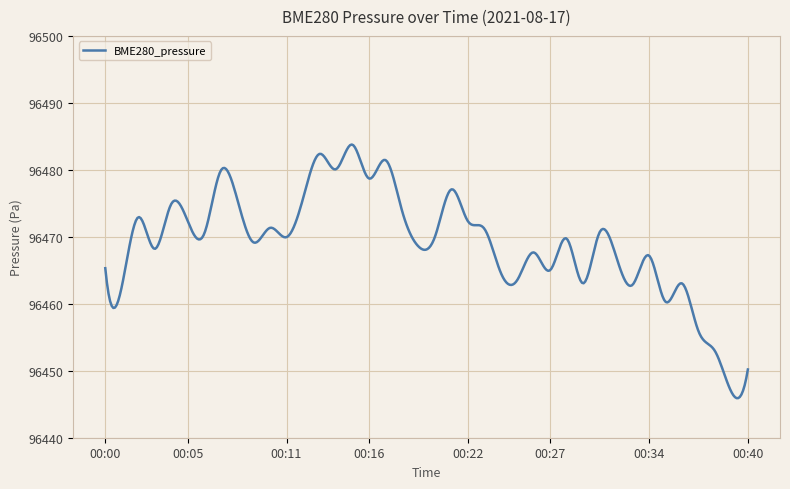

What is the smallest value displayed?

96445.9